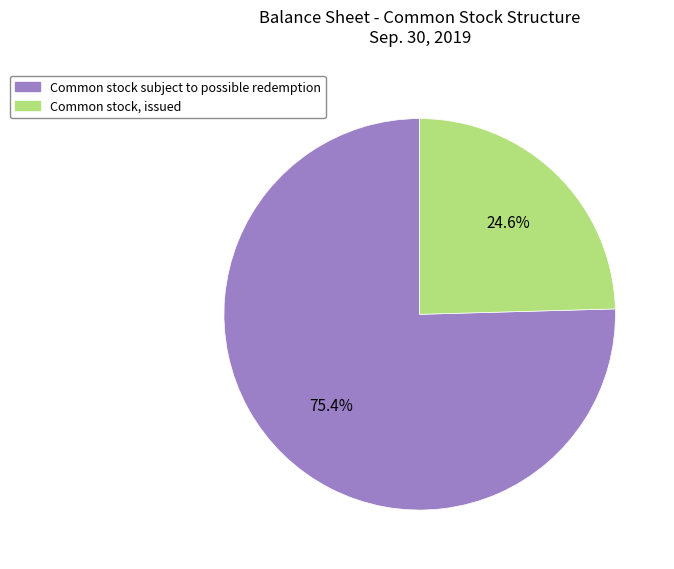

Which slice represents more than half of the pie?

Common stock subject to possible redemption